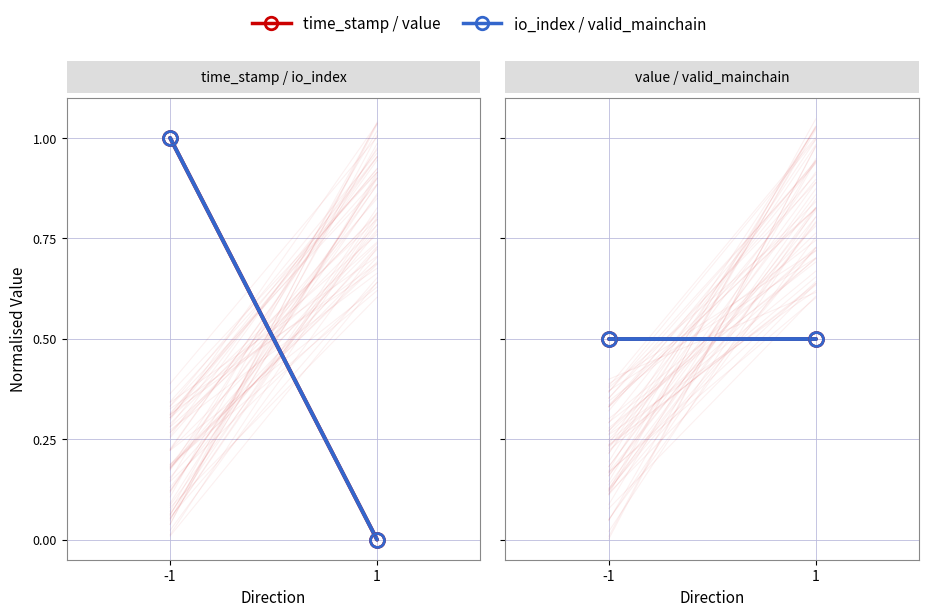

Reading right to left, what are all the values shown in this chart?

time_stamp: 0.0	1.0
io_index: 0.0	1.0
value: 0.5	0.5
valid_mainchain: 0.5	0.5